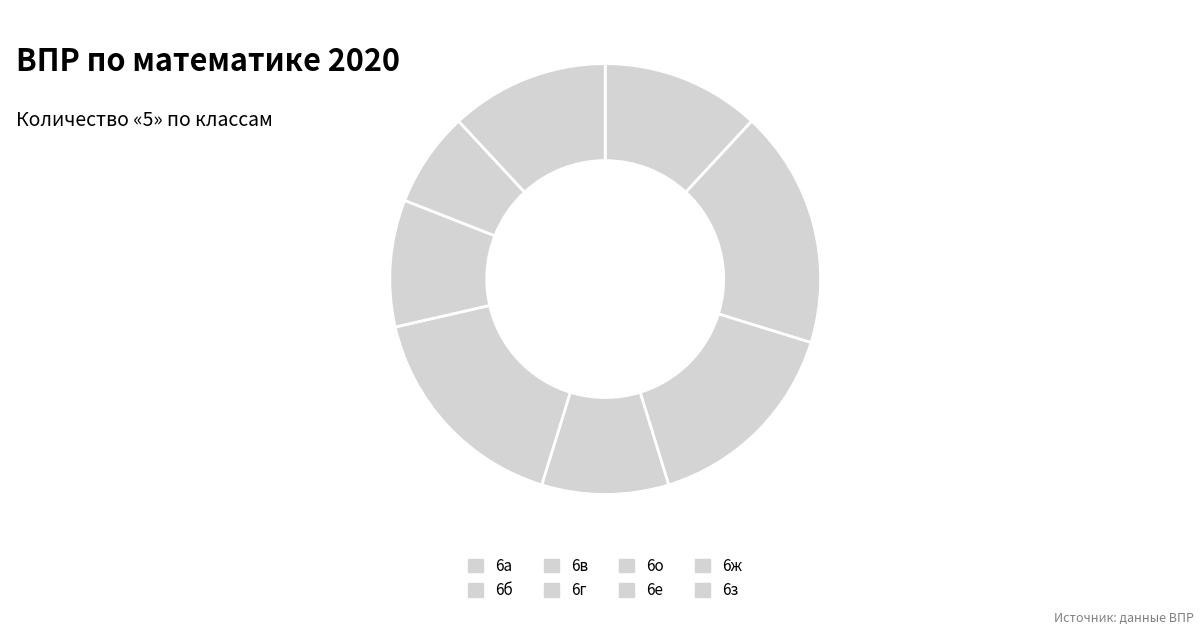

How many slices are in this pie chart?

8